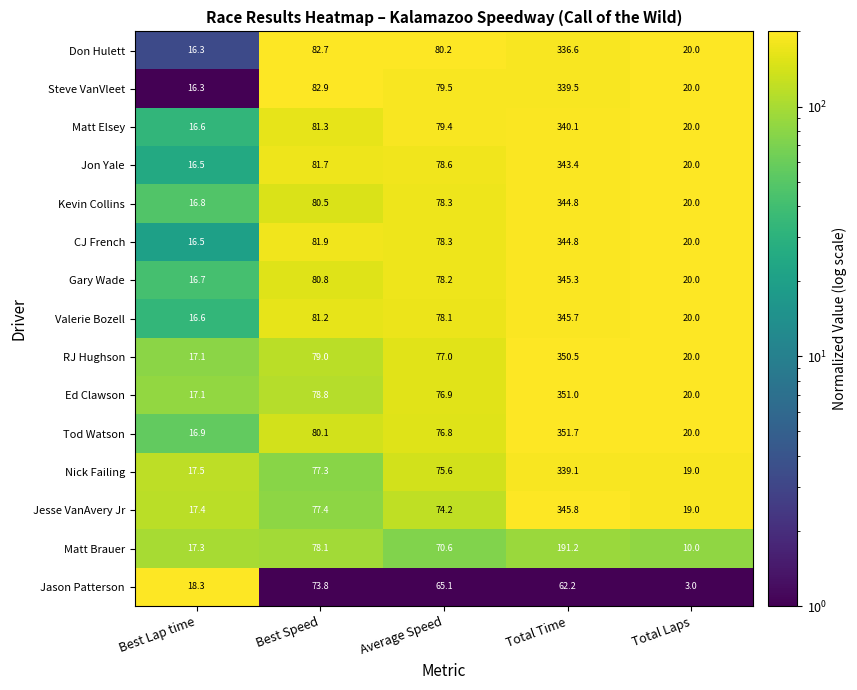

Which series has the largest range (max minus min)?

Tod Watson